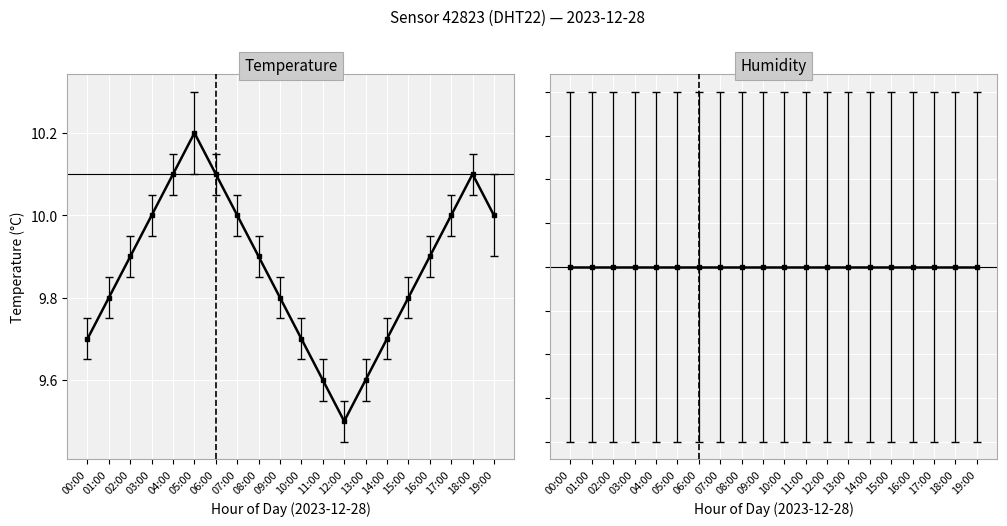

Reading left to right, list all the values displayed in this chart.

00:00=9.7	01:00=9.8	02:00=9.9	03:00=10.0	04:00=10.1	05:00=10.2	06:00=10.1	07:00=10.0	08:00=9.9	09:00=9.8	10:00=9.7	11:00=9.6	12:00=9.5	13:00=9.6	14:00=9.7	15:00=9.8	16:00=9.9	17:00=10.0	18:00=10.1	19:00=10.0